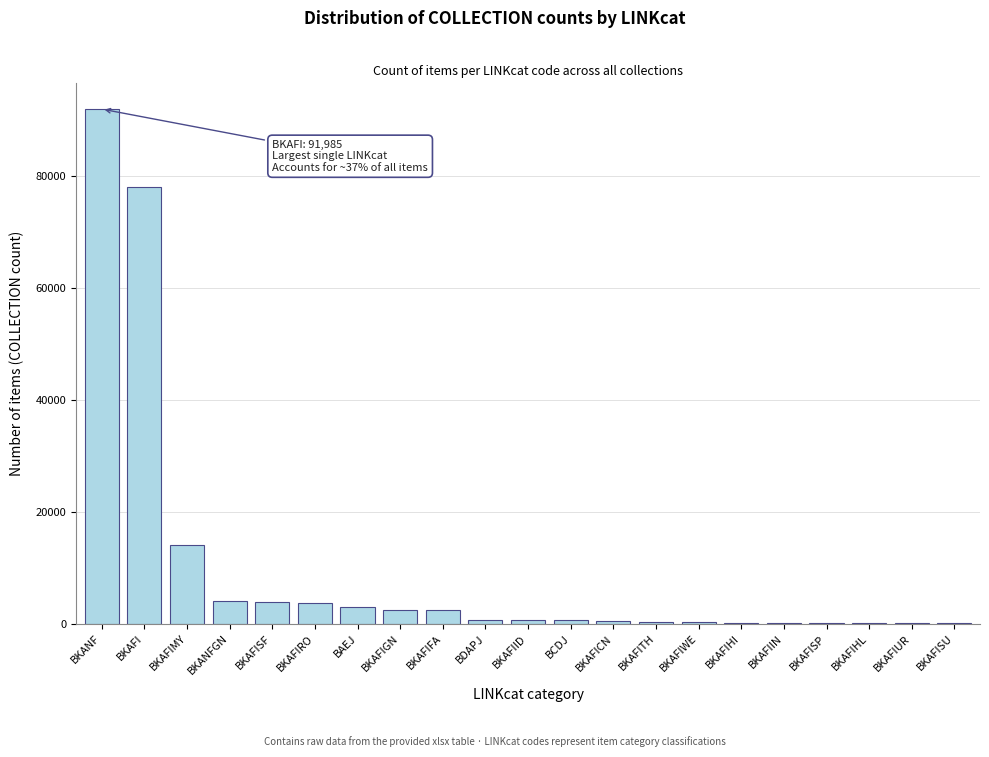

What is the sum of all values?

208599